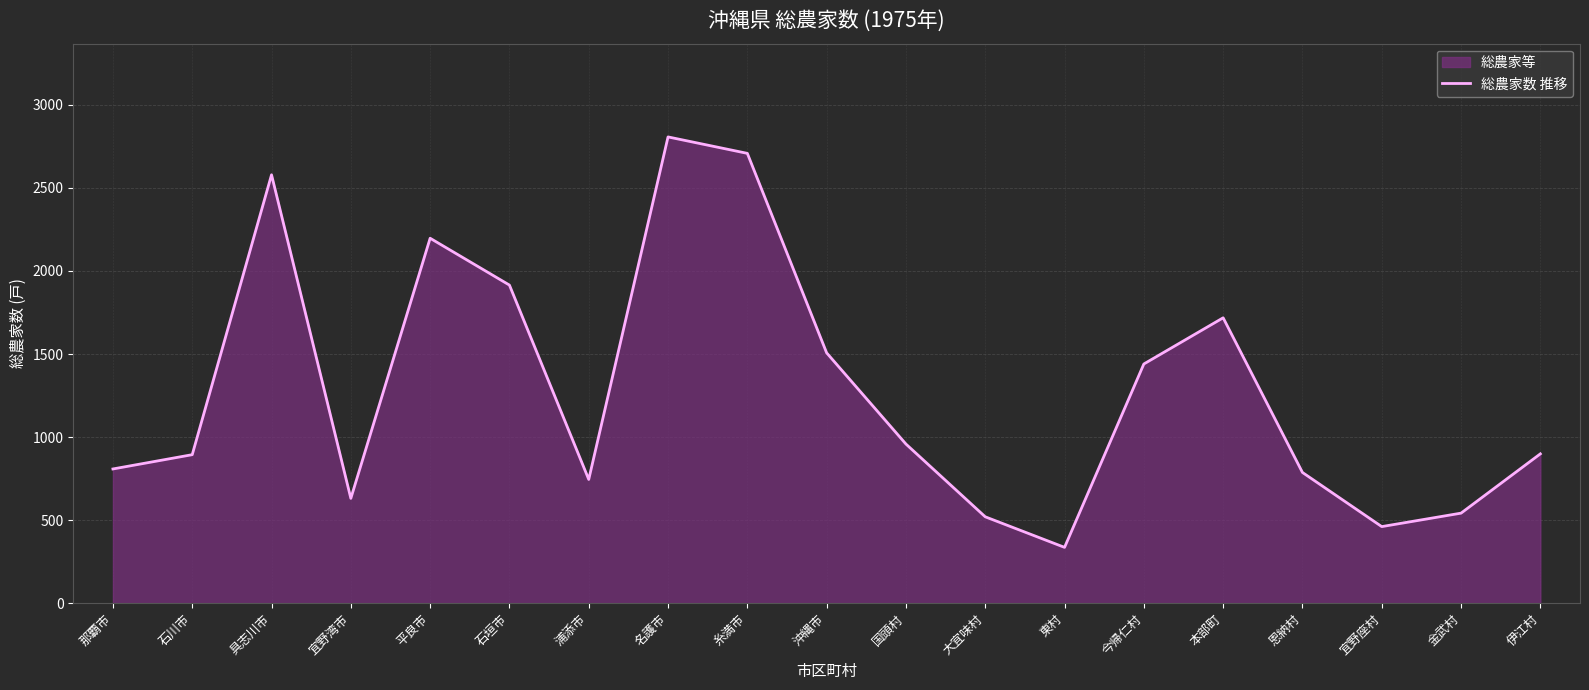

True or false: the data has more than 0 interior local peaks.

True